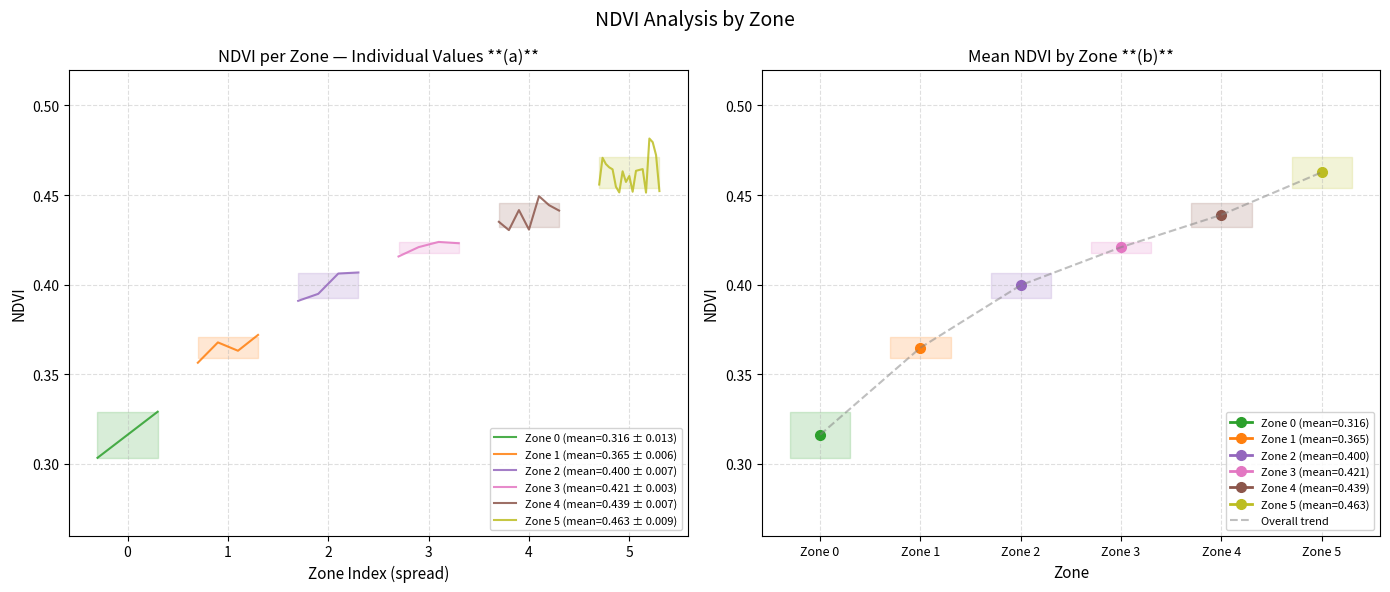

The Overall trend series shows 0.8 at Zone 5. True or false?

False